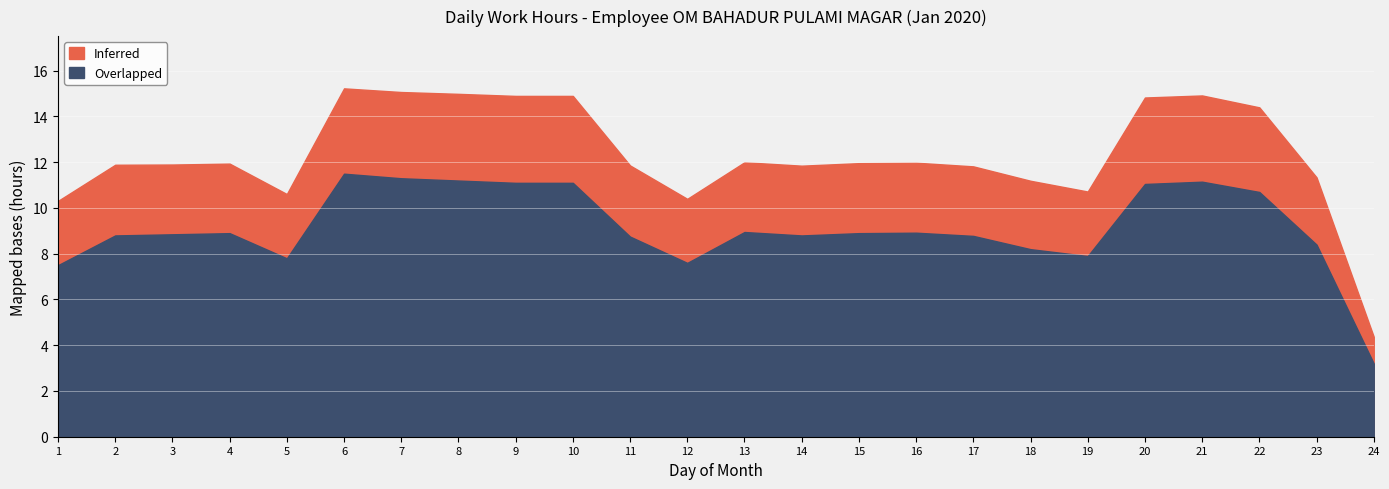

Rank the series at 14 from lowest to highest value.

Overlapped, Inferred